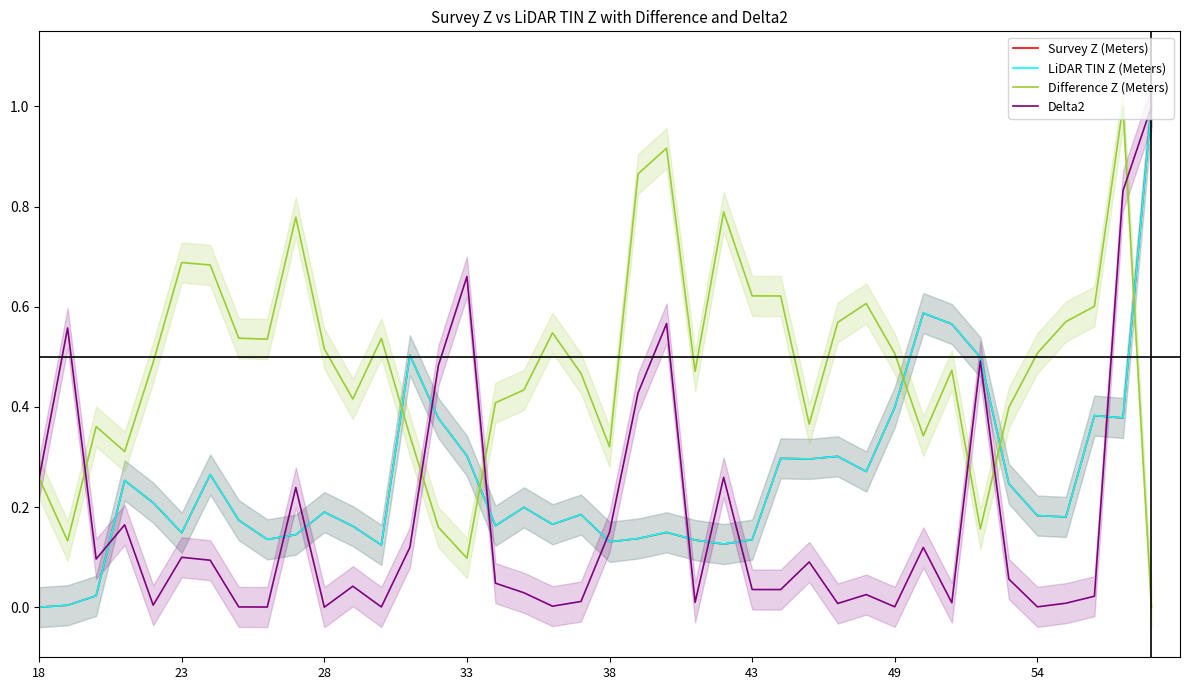

What is the difference between the Delta2 values at 21 and 24?

0.2